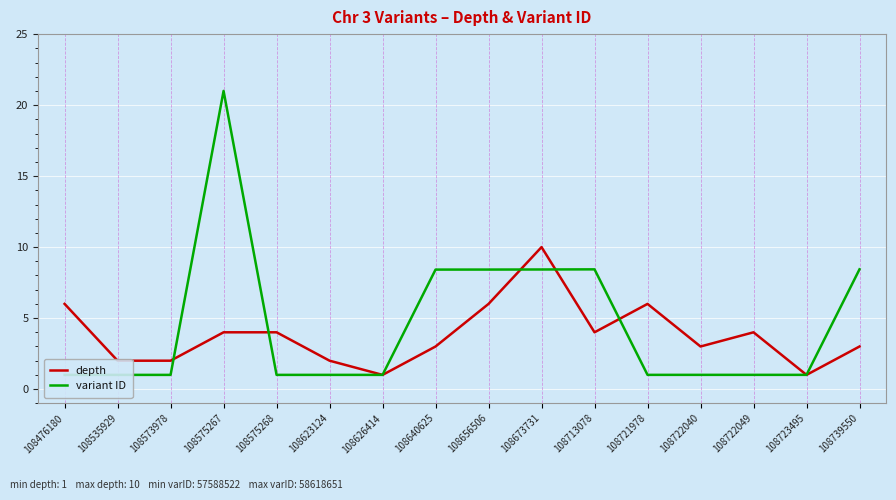

What is the minimum value for variant ID?

1.0